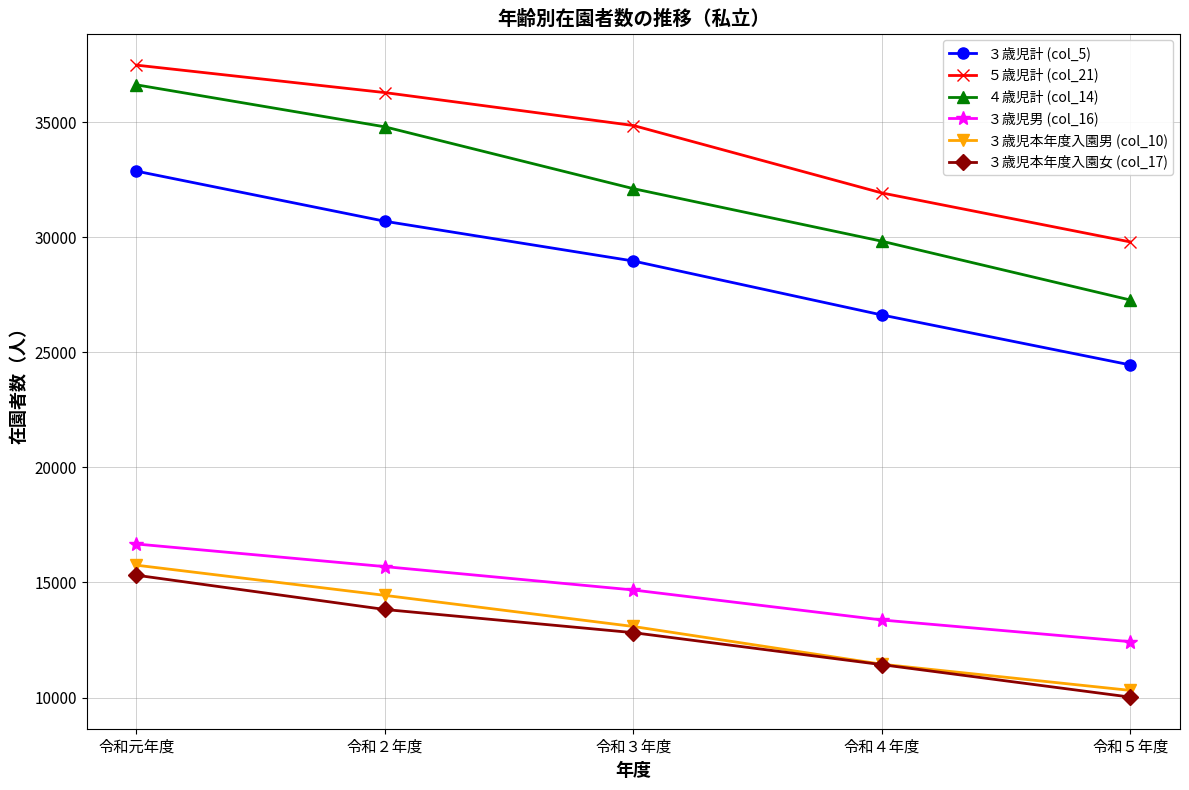

Does the chart have visible grid lines?

Yes